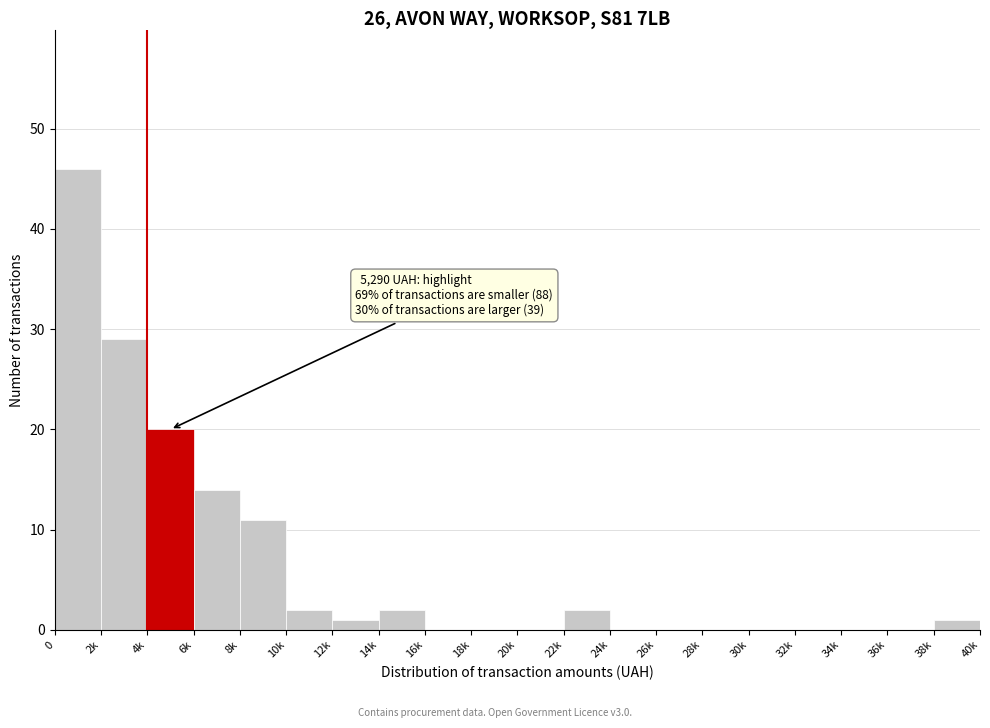

Reading left to right, transcribe all the data shown in this chart.

0=46	2k=29	4k=20	6k=14	8k=11	10k=2	12k=1	14k=2	16k=0	18k=0	20k=0	22k=2	24k=0	26k=0	28k=0	30k=0	32k=0	34k=0	36k=0	38k=1